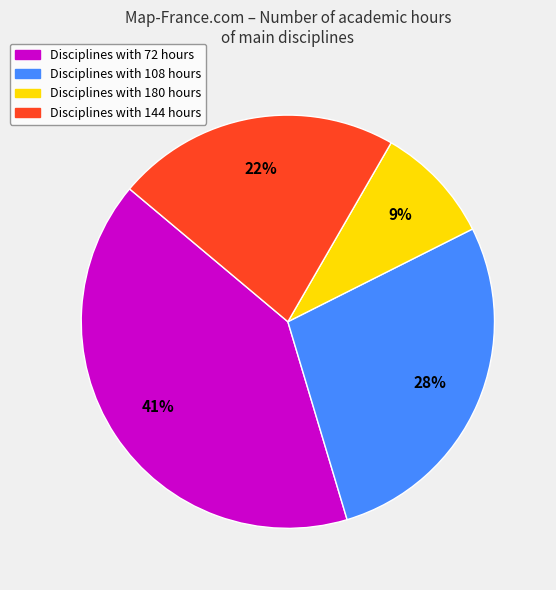

Count the number of slices in the pie.

4